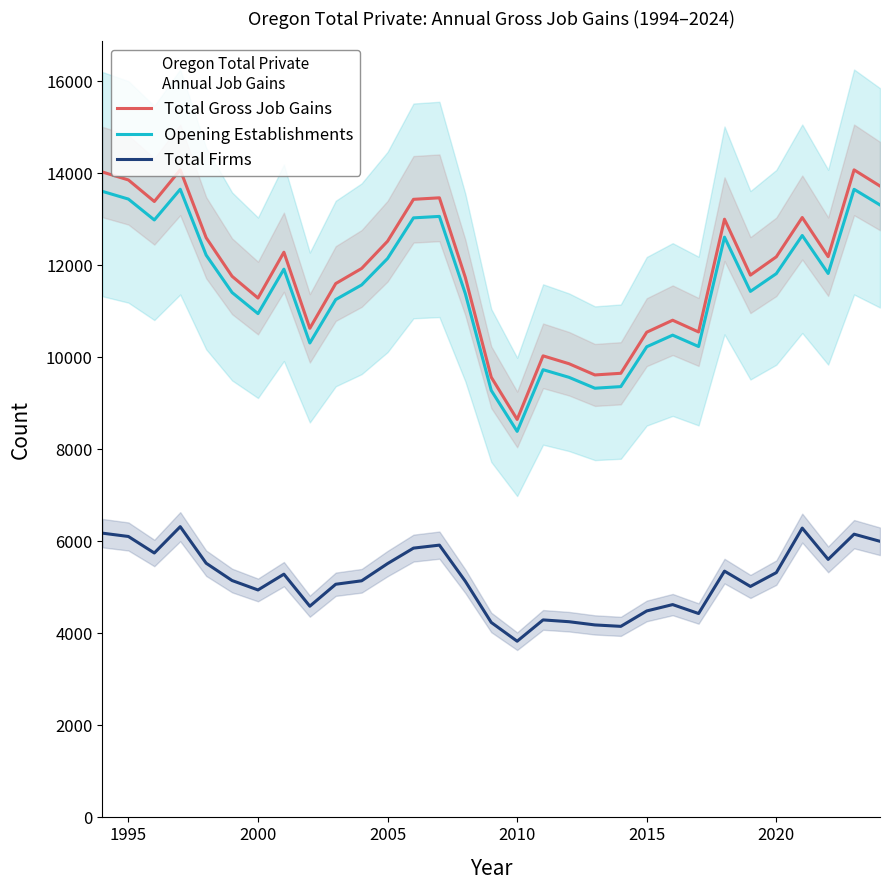

What is the minimum value for Opening Establishments?

8387.6